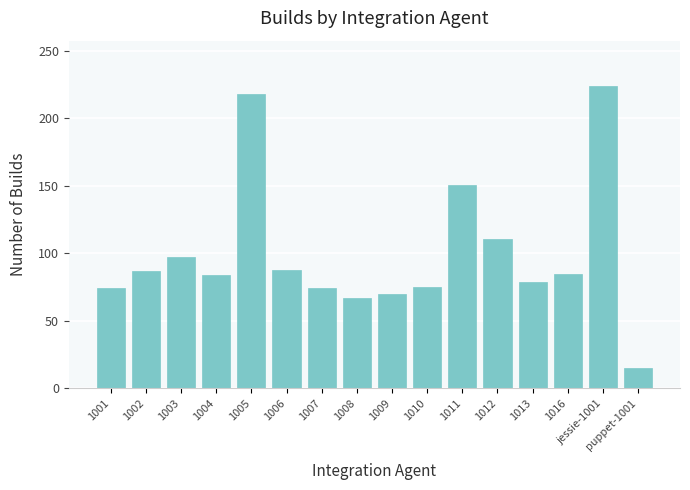

What is the difference between the values at 1008 and jessie-1001?

157